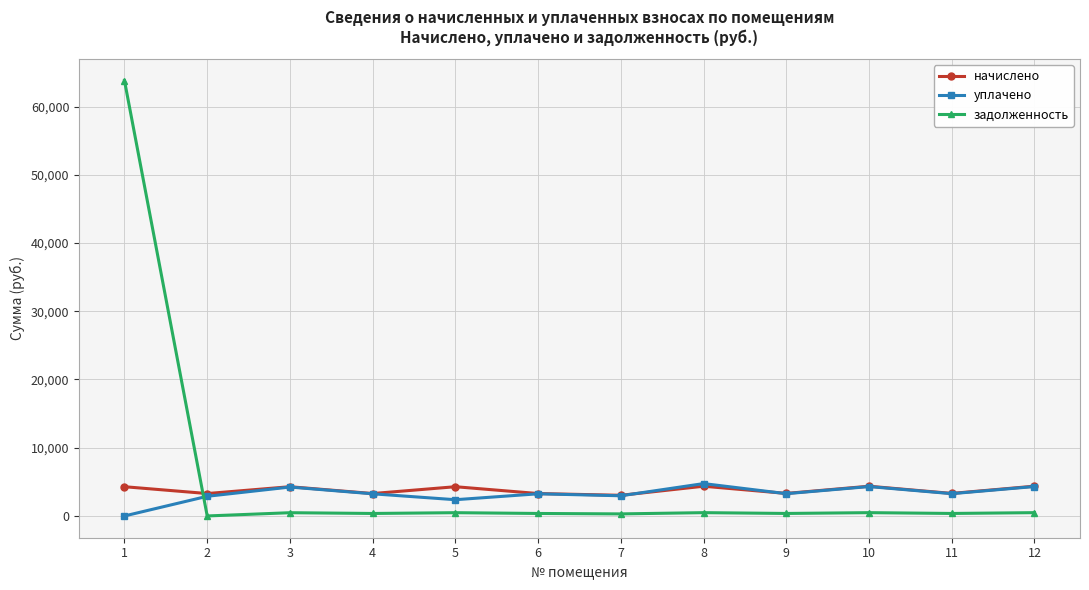

At which category is the sum across all series the highest?

1